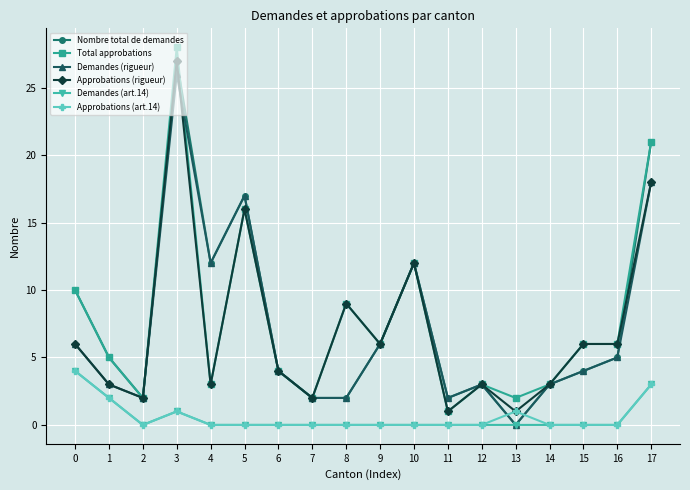

Reading left to right, extract all data points from this chart.

Nombre total de demandes: 10	5	2	27	12	17	4	2	2	6	12	2	3	0	3	4	5	21
Total approbations: 10	5	2	28	3	16	4	2	9	6	12	1	3	2	3	6	6	21
Demandes (rigueur): 6	3	2	26	12	17	4	2	2	6	12	2	3	0	3	4	5	18
Approbations (rigueur): 6	3	2	27	3	16	4	2	9	6	12	1	3	1	3	6	6	18
Demandes (art.14): 4	2	0	1	0	0	0	0	0	0	0	0	0	0	0	0	0	3
Approbations (art.14): 4	2	0	1	0	0	0	0	0	0	0	0	0	1	0	0	0	3